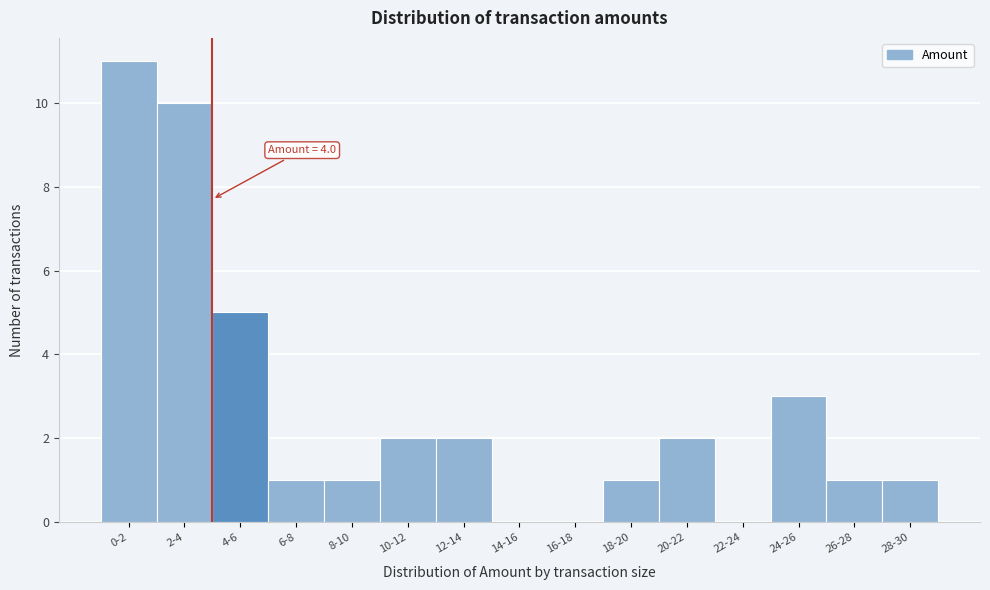

Reading left to right, extract all data points from this chart.

0-2=11	2-4=10	4-6=5	6-8=1	8-10=1	10-12=2	12-14=2	14-16=0	16-18=0	18-20=1	20-22=2	22-24=0	24-26=3	26-28=1	28-30=1